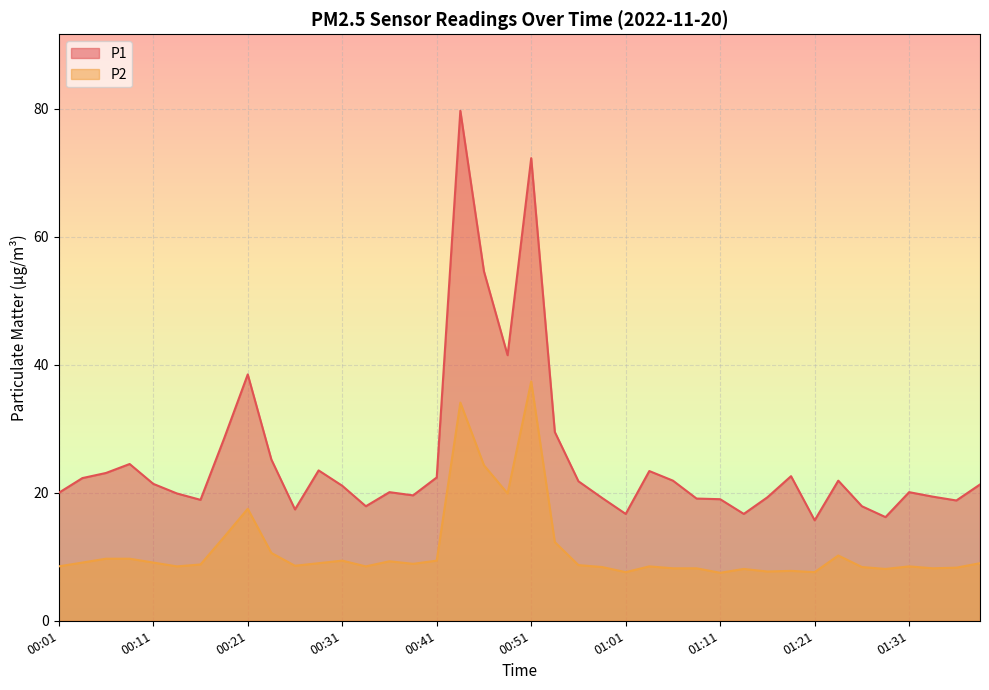

True or false: P1 and P2 intersect in this chart.

False